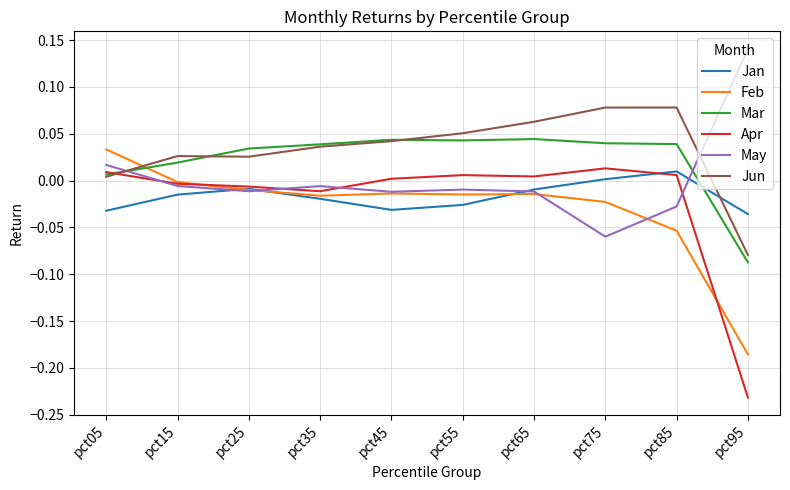

At which label does Feb reach its peak?

pct05